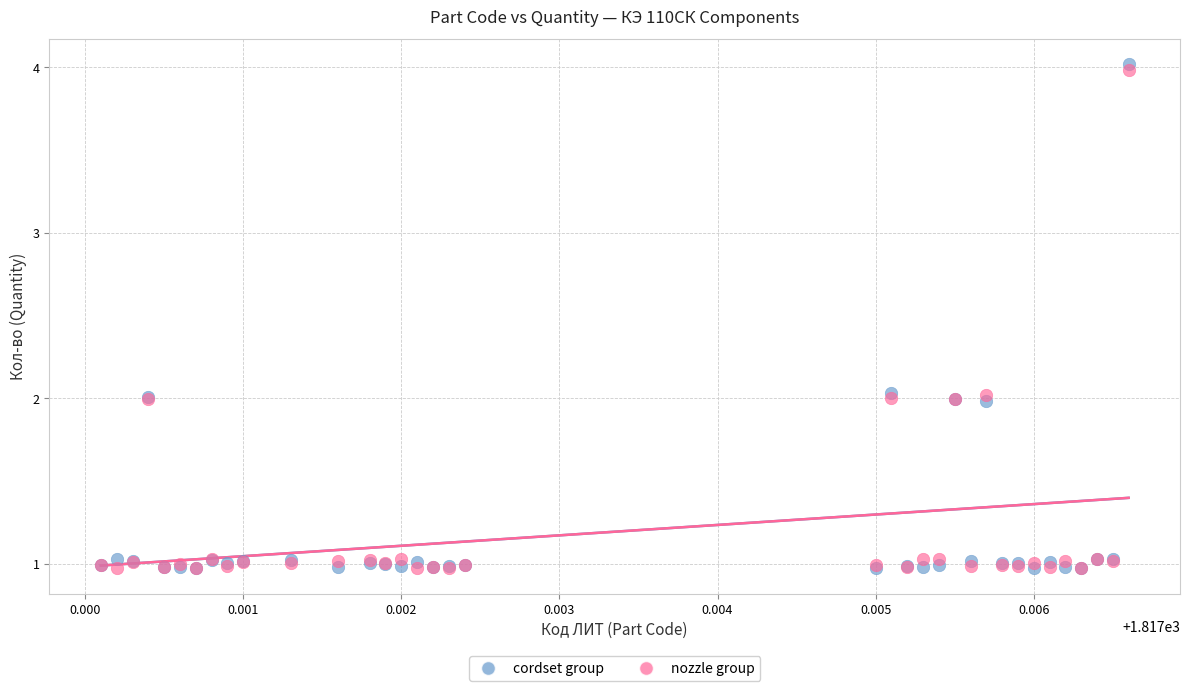

What are all the series names shown in the legend?

cordset group, nozzle group